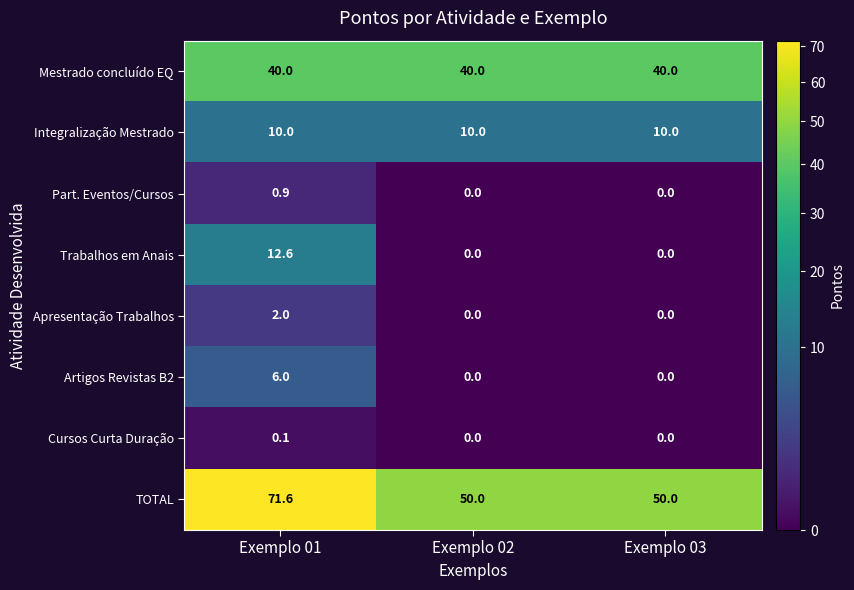

Which series changed the most between Exemplo 01 and Exemplo 02?

TOTAL